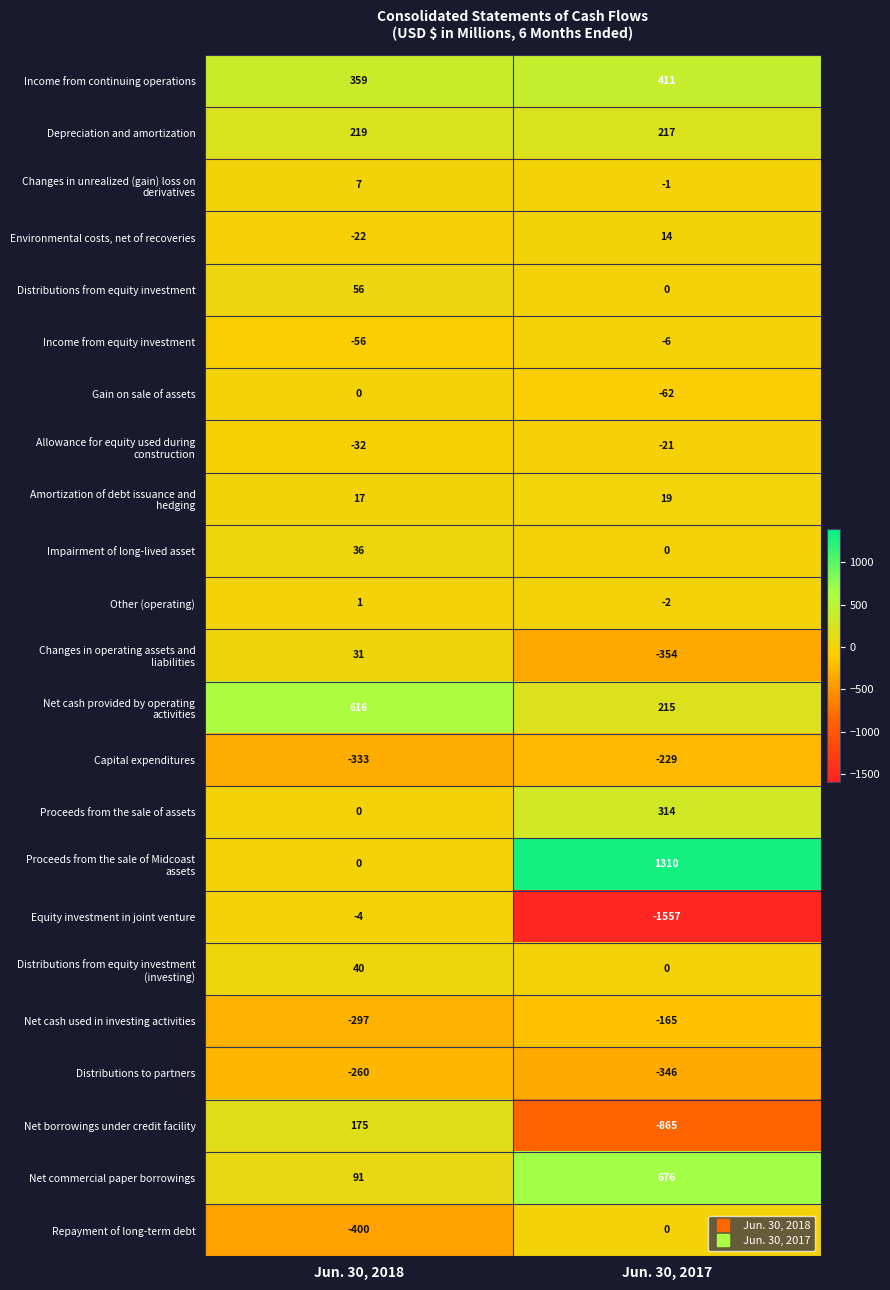

Count the number of categories in the chart.

2